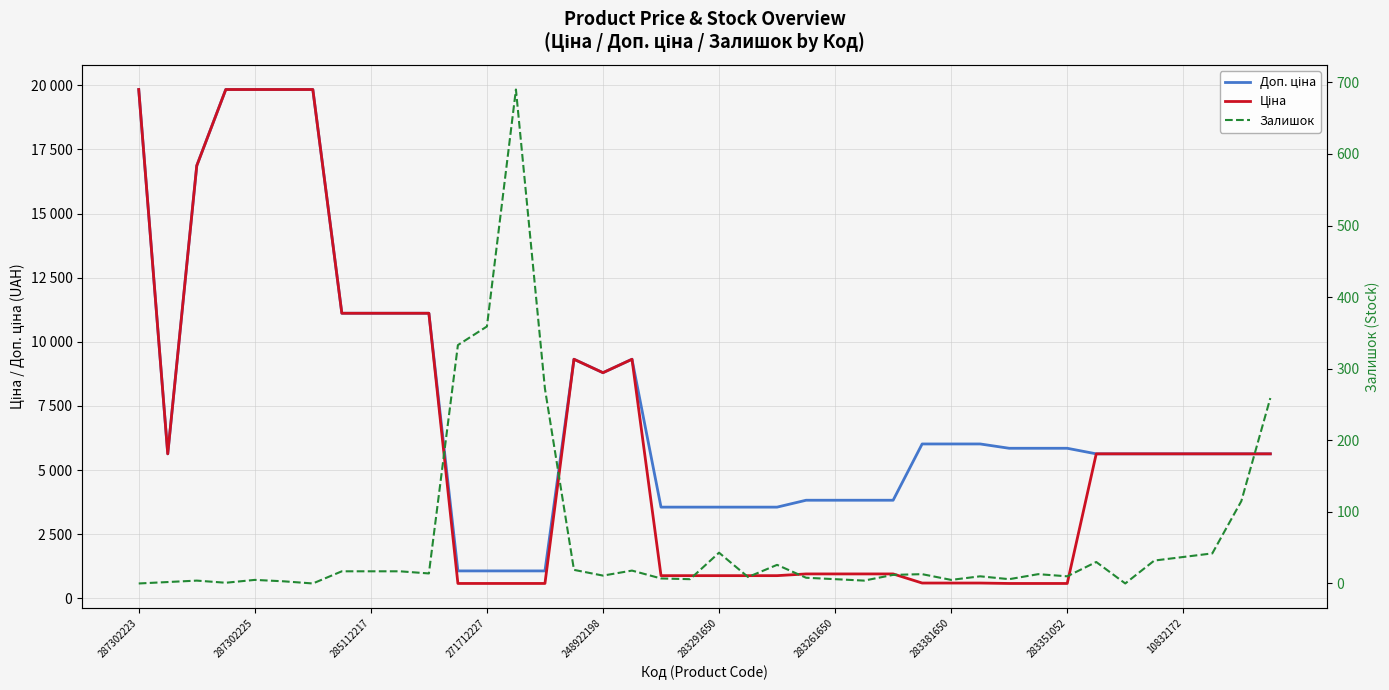

List the series in order of their peak value, highest first.

Доп. ціна, Ціна, Залишок